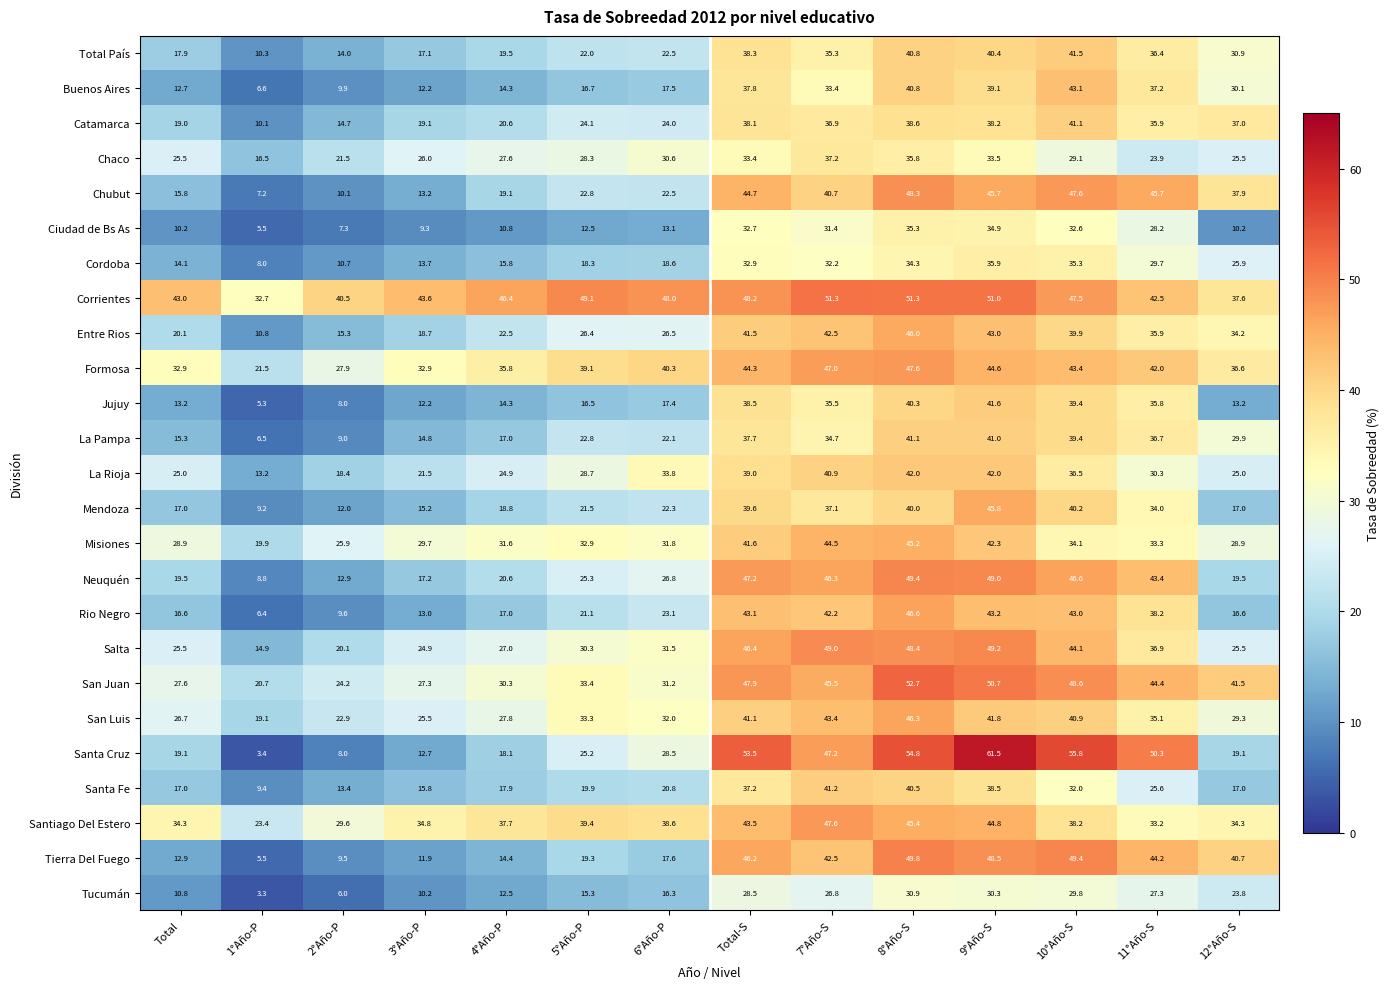

At which category is the sum across all series the highest?

8°Año-S